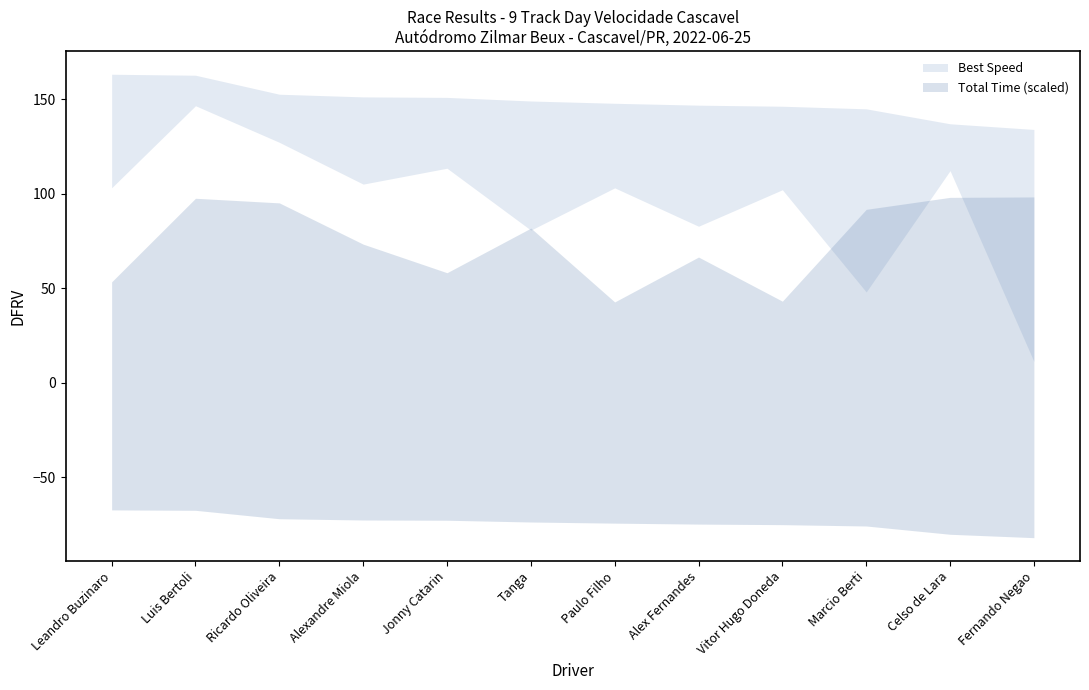

True or false: Best Lap time has a value of 27.6 at Alex Fernandes.

False